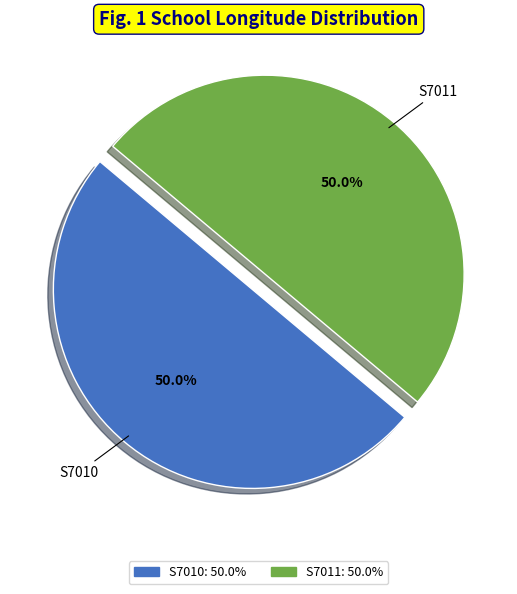

Approximately how many times larger is the value at S7011 compared to S7010?

1.0